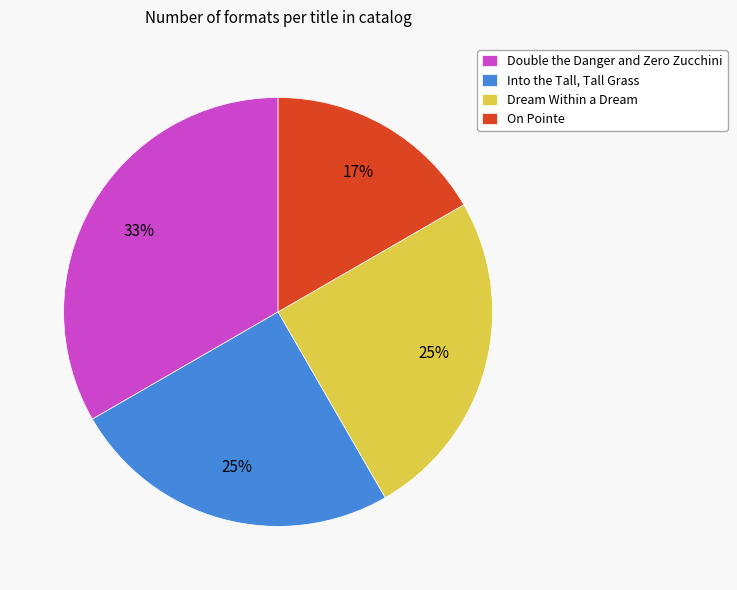

To the nearest percent, what percentage of the pie is Double the Danger and Zero Zucchini?

33%